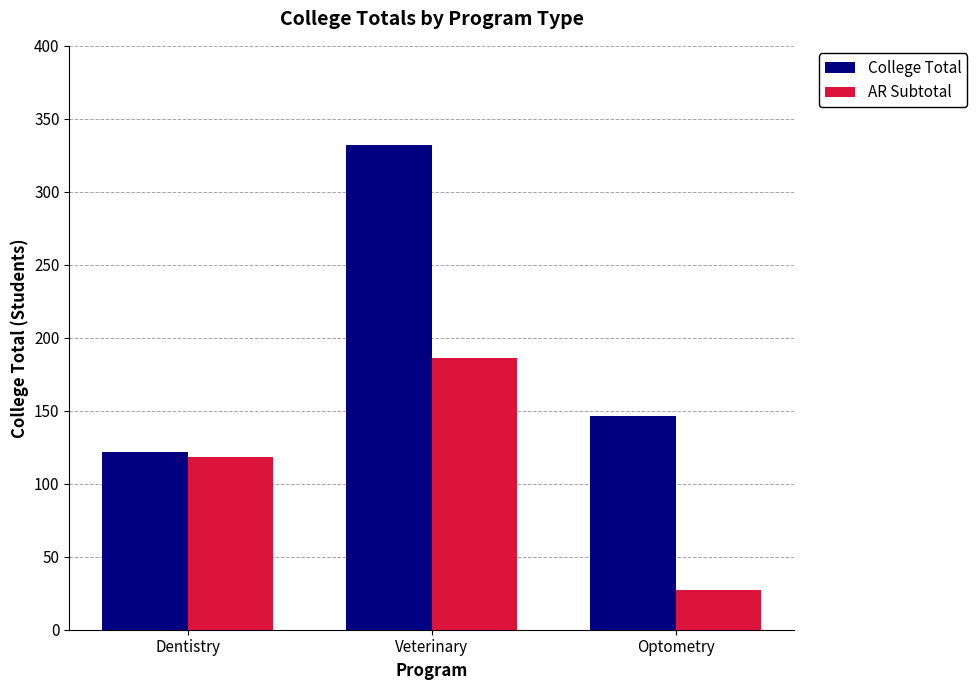

The value of College Total at Dentistry is 209.1. True or false?

False